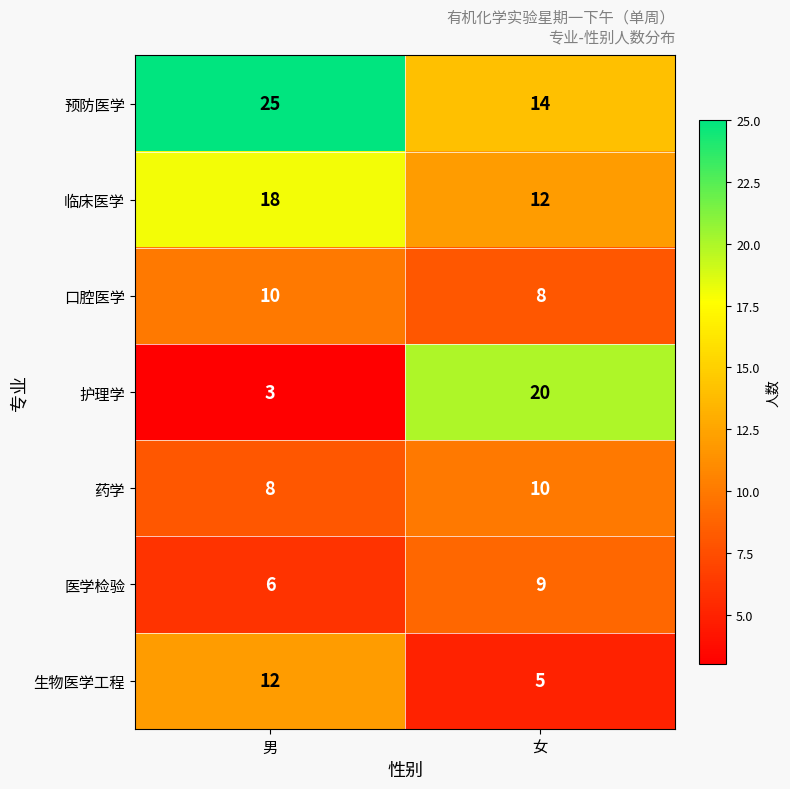

At how many categories does at least one series exceed 23?

1